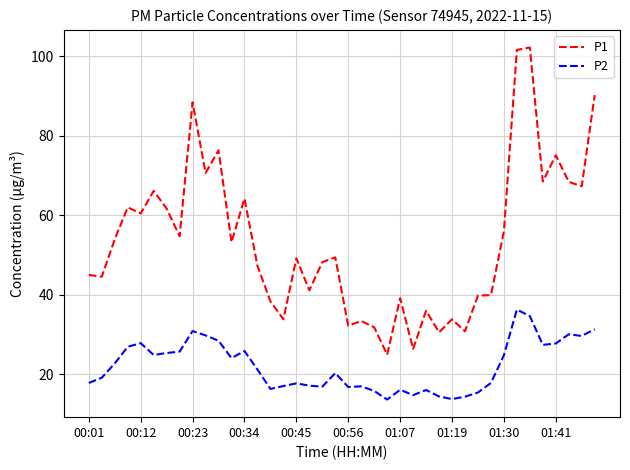

What is the greatest value displayed?

102.2